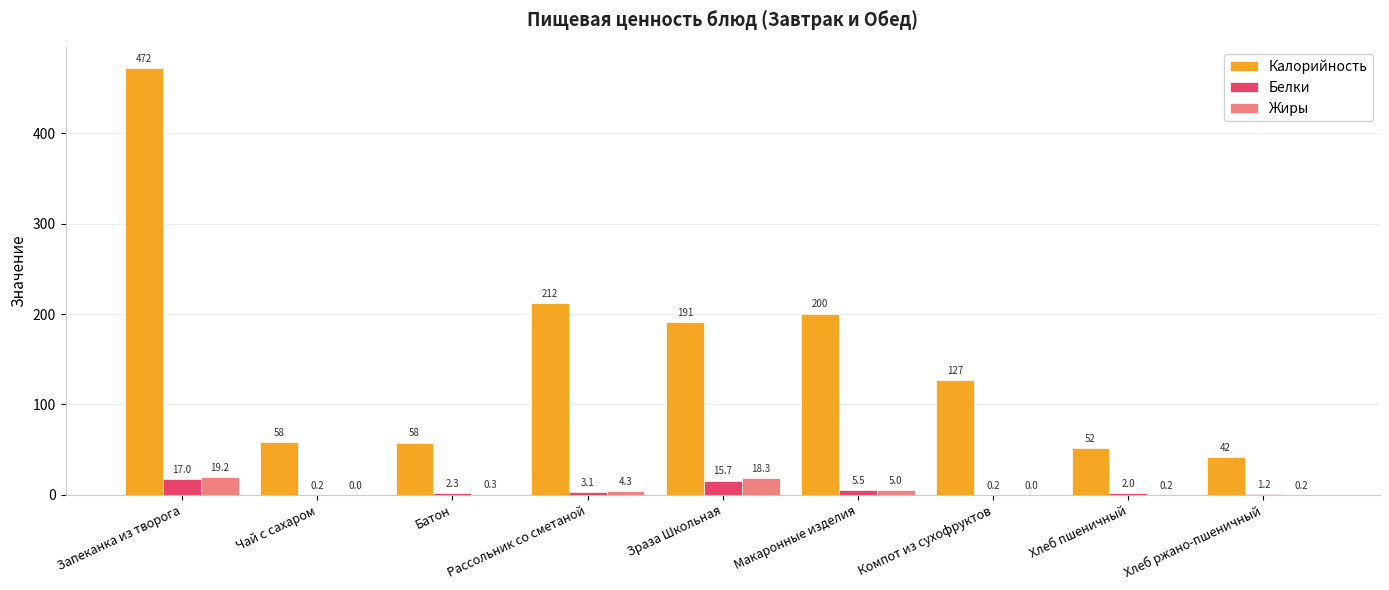

What is the difference between the Жиры values at Запеканка из творога and Макаронные изделия?

14.2